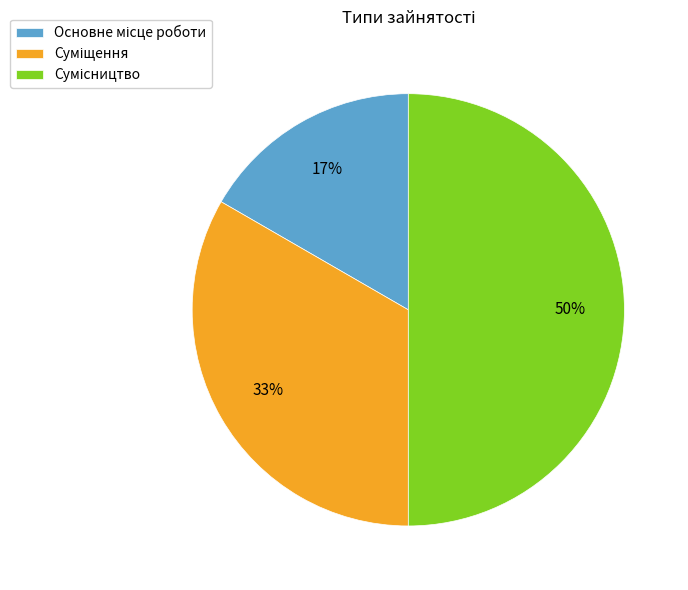

To the nearest percent, what is the average slice percentage?

33%